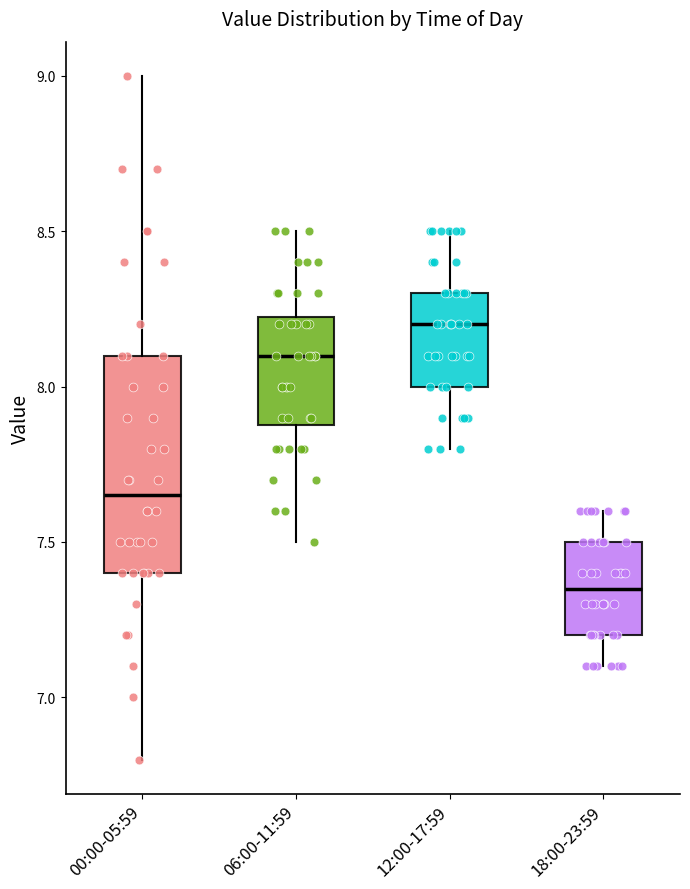

Reading left to right, transcribe this box plot: for each box, give where its median line is, the range the box spans, and where its two whiskers end, as read against the y-axis. The values are not printed on the chart, so give them approximately, as read against the axis.

00:00-05:59: median 7.65, box 7.40 to 8.10, whiskers 6.80 to 9.00
06:00-11:59: median 8.10, box 7.90 to 8.25, whiskers 7.50 to 8.50
12:00-17:59: median 8.20, box 8.00 to 8.30, whiskers 7.80 to 8.50
18:00-23:59: median 7.35, box 7.20 to 7.50, whiskers 7.10 to 7.60